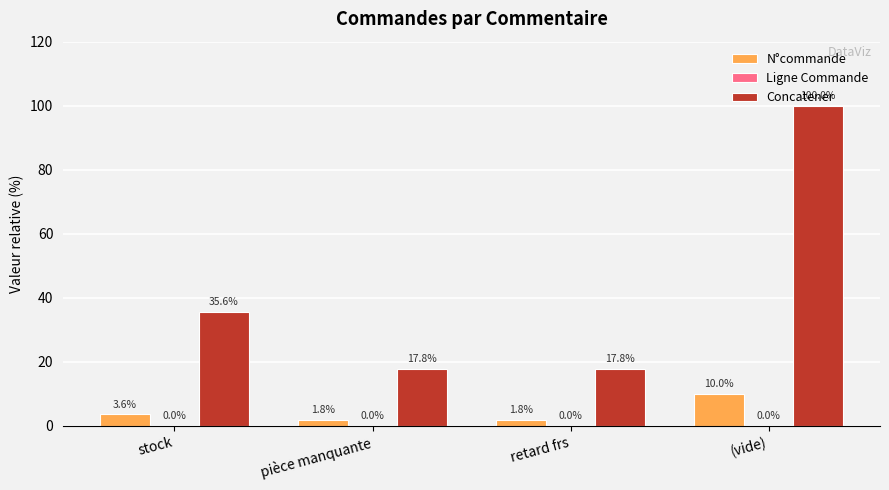

What is the sum of all Concatener values?

171.2